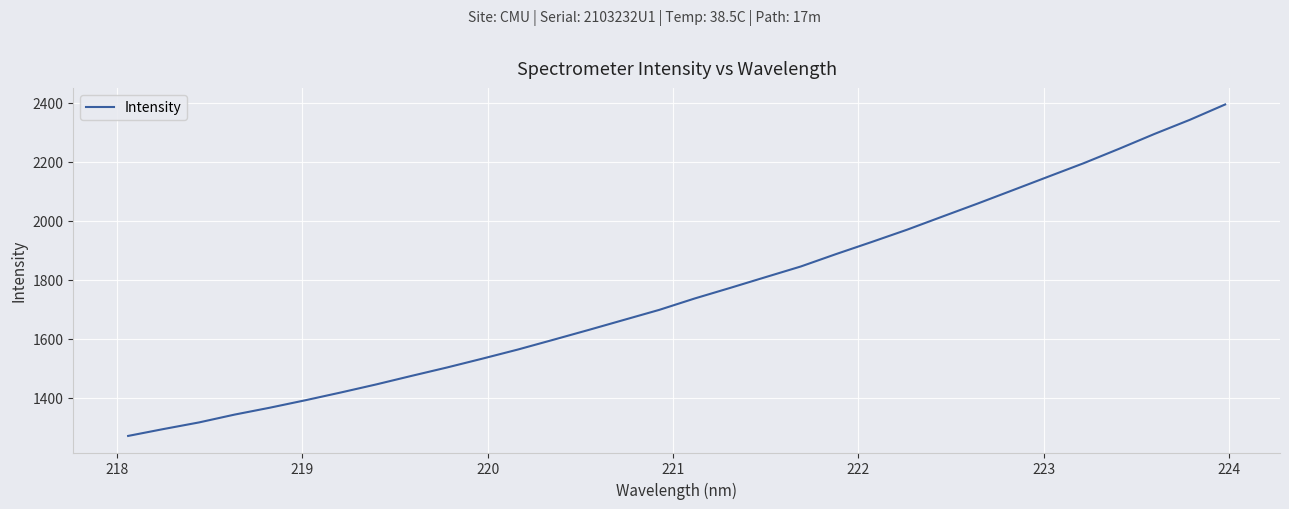

What is the greatest value displayed?

2394.5